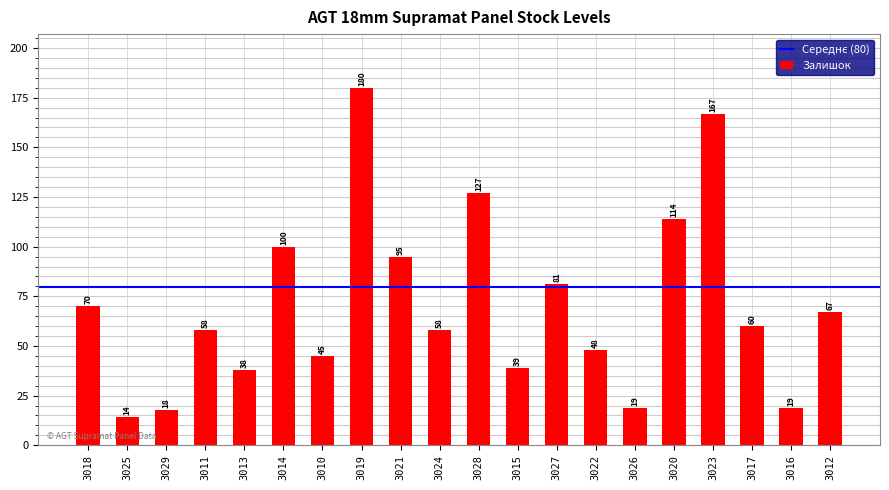

Which category has the highest value across all series?

3019